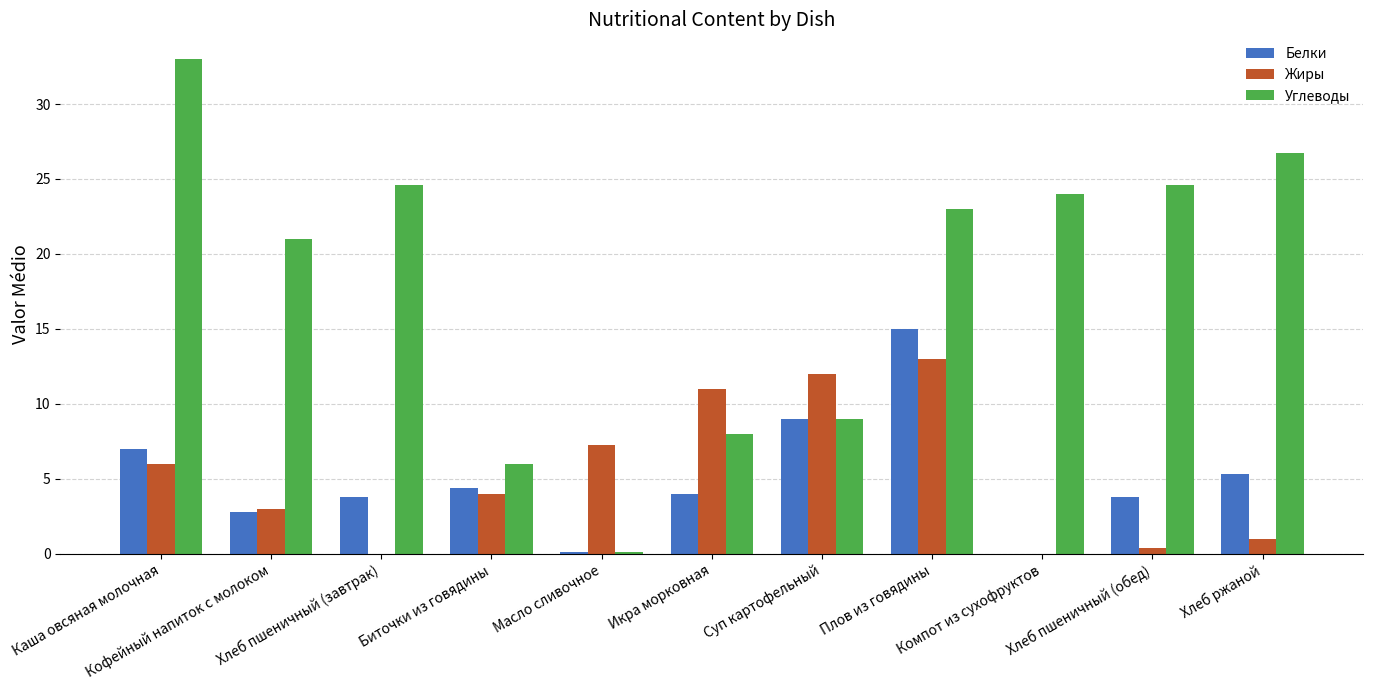

What is the highest value of the Жиры series?

13.0